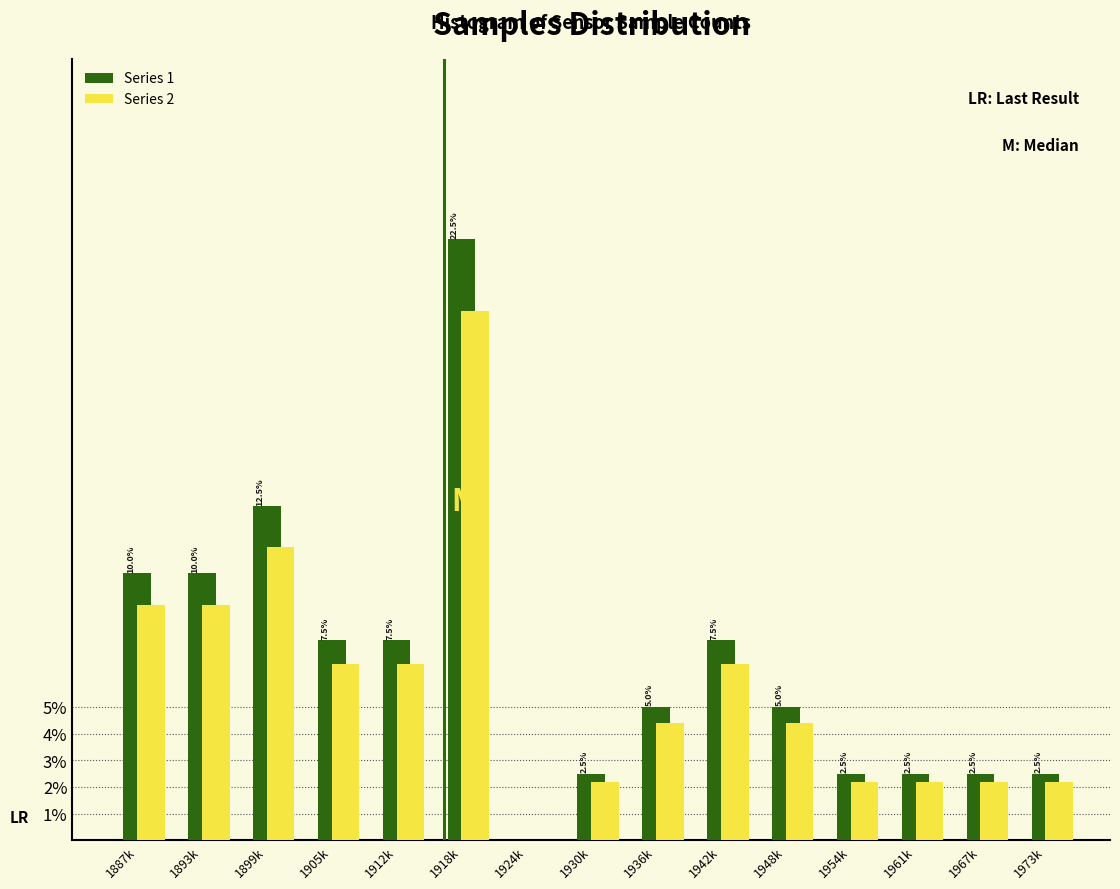

Which label corresponds to the largest value in the chart?

1918k